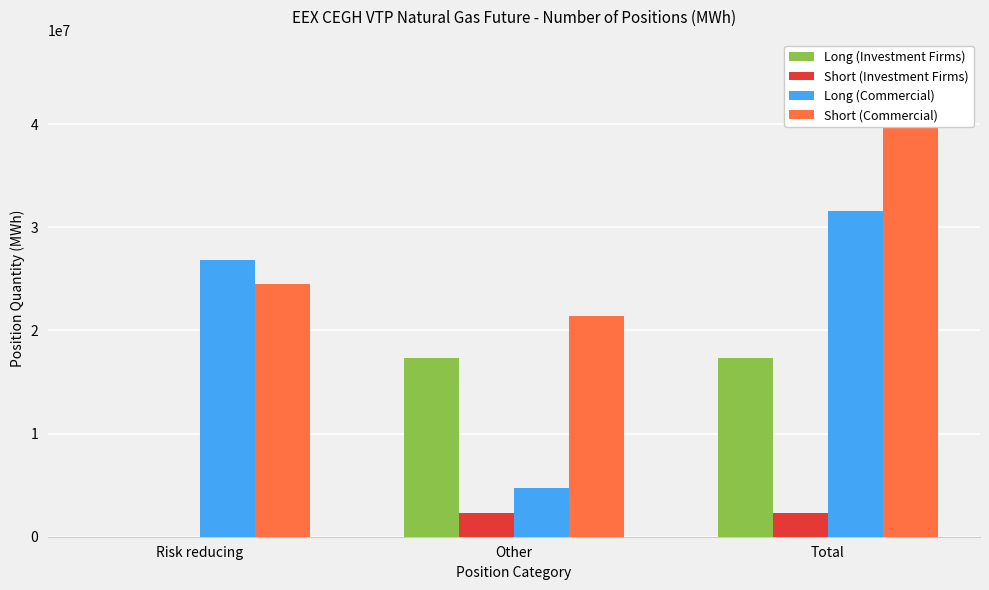

Reading left to right, list all the values displayed in this chart.

Long (Investment Firms): Risk reducing=0	Other=17329442	Total=17329442
Short (Investment Firms): Risk reducing=2232	Other=2290861	Total=2293093
Long (Commercial): Risk reducing=26839330	Other=4737977	Total=31577307
Short (Commercial): Risk reducing=24521716	Other=21360115	Total=45881831